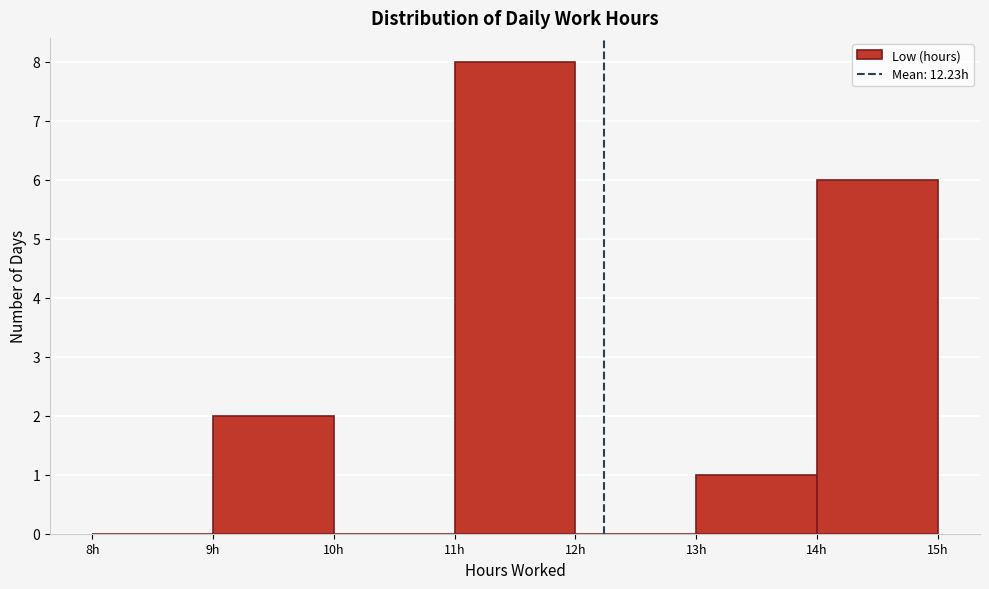

Reading left to right, transcribe this chart: for each bar, give the range it covers on the x-axis and its height. The values are not printed on the chart, so give them approximately, as read against the axis.

8 to 9: 0
9 to 10: 2
10 to 11: 0
11 to 12: 8
12 to 13: 0
13 to 14: 1
14 to 15: 6